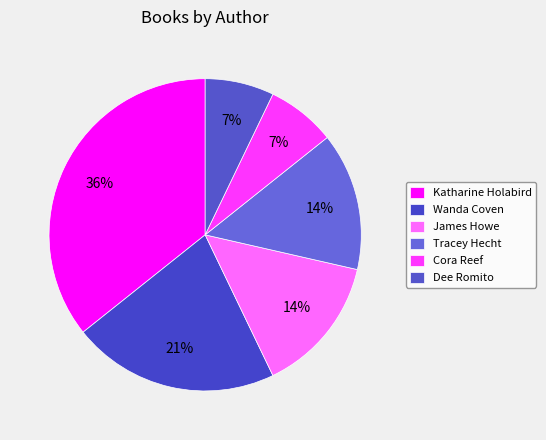

Count the number of slices in the pie.

6